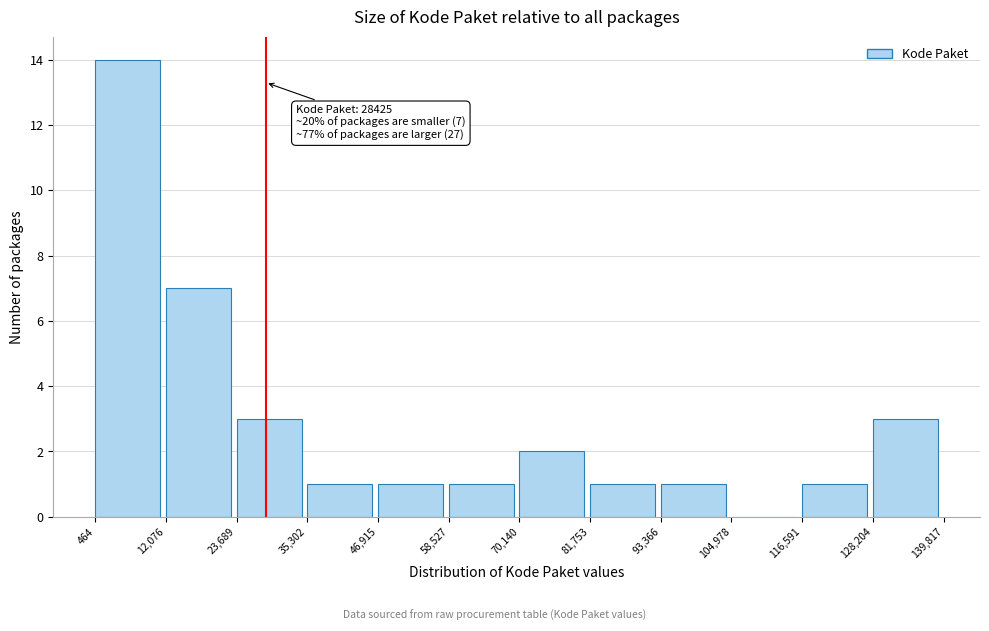

Which range on the x-axis has the tallest bar?

464 to 12,076